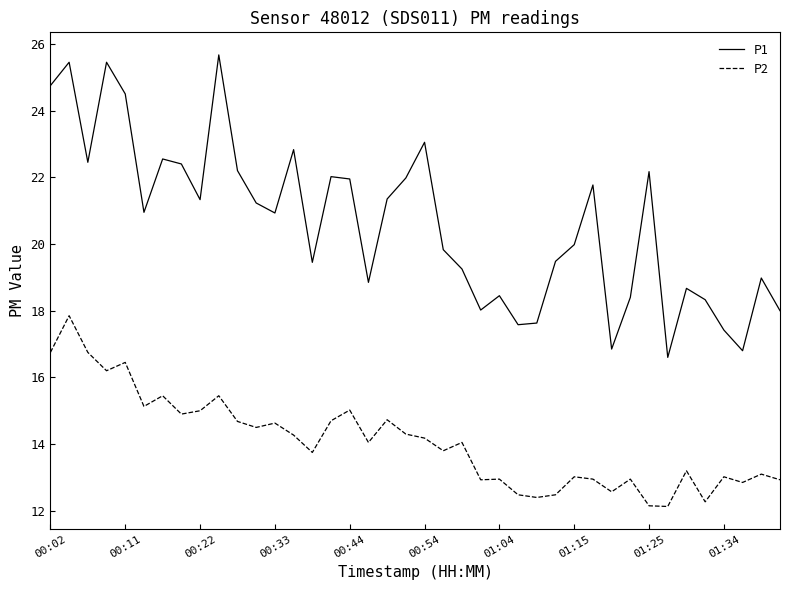

Which series has the largest total across all categories?

P1